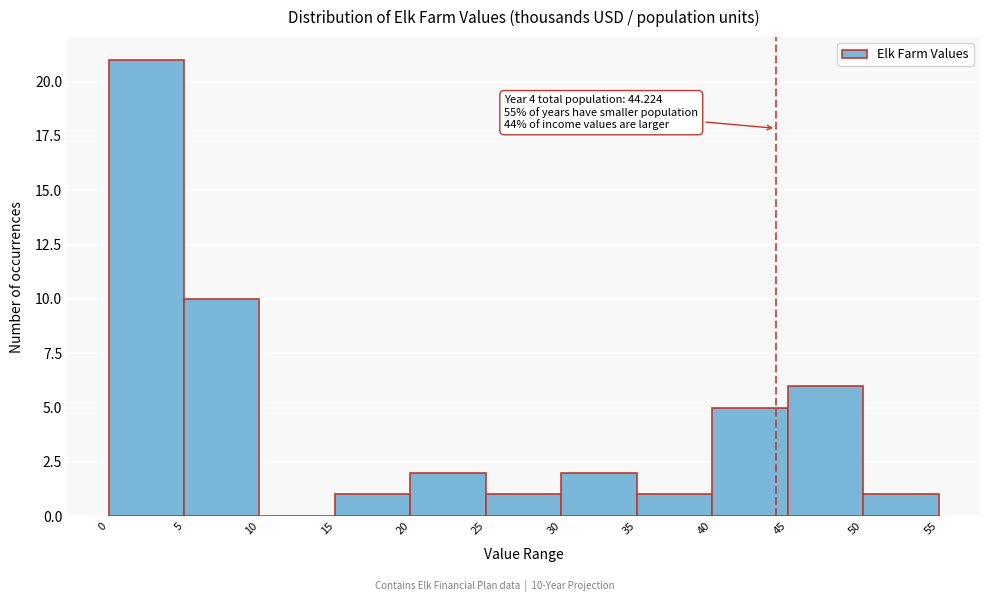

Over which range of the x-axis is the bar tallest?

0 to 5